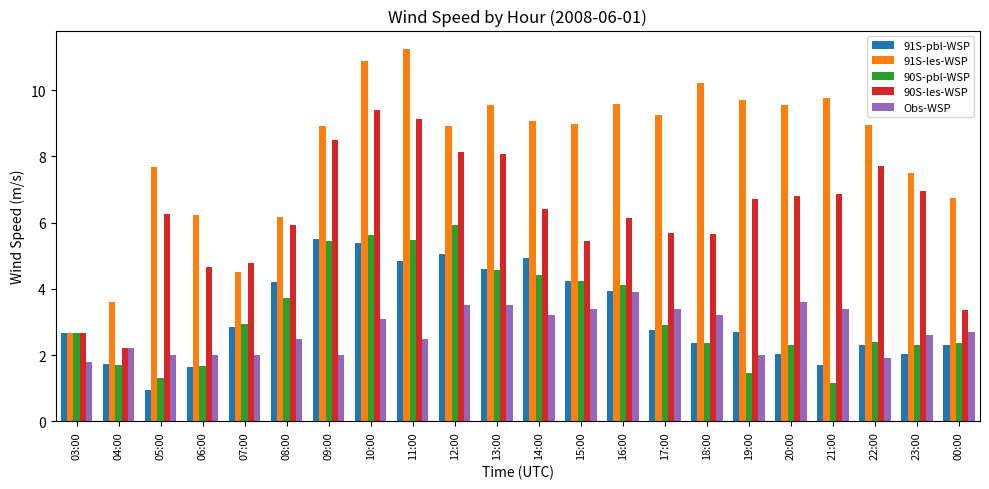

What is the lowest value of the 91S-pbl-WSP series?

0.9